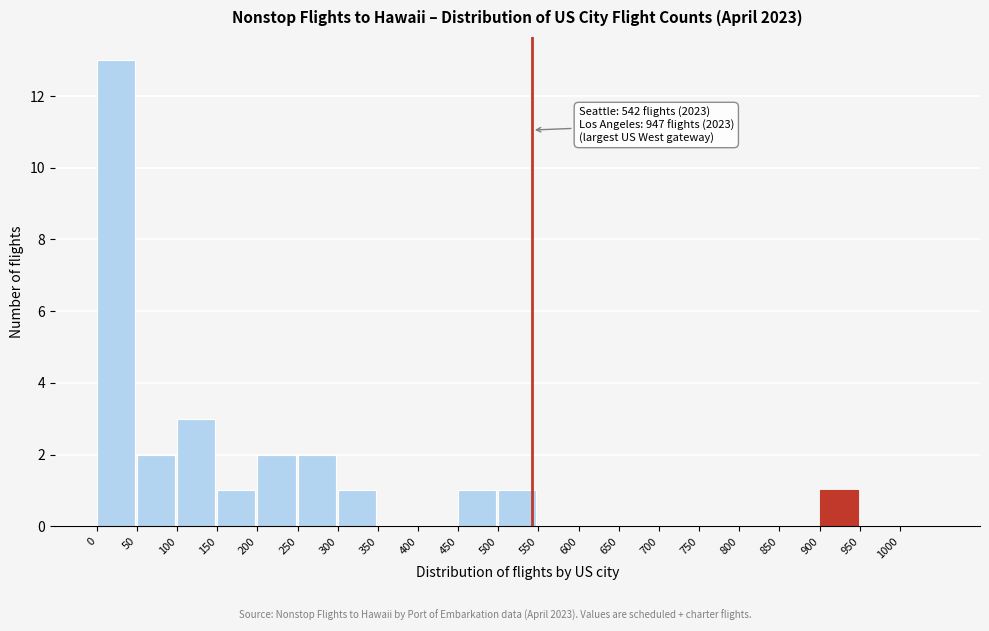

Which range on the x-axis has the tallest bar?

0 to 50